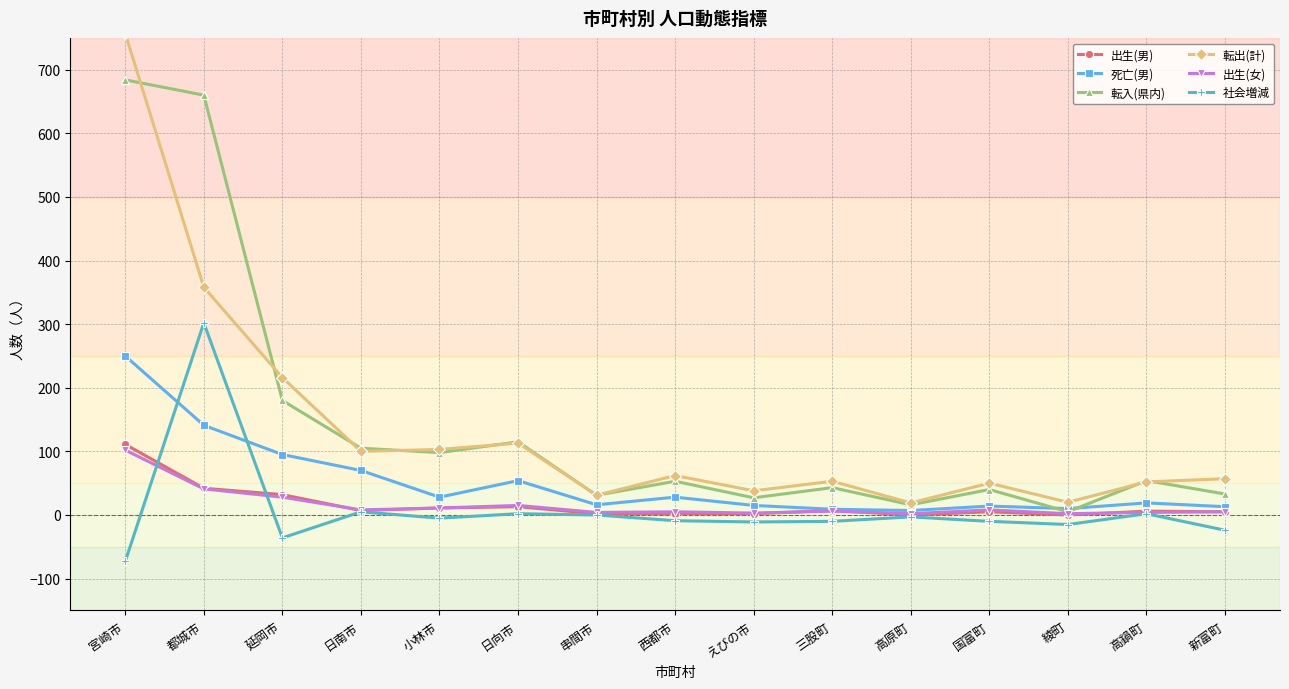

What is the average value of the 社会増減 series?

8